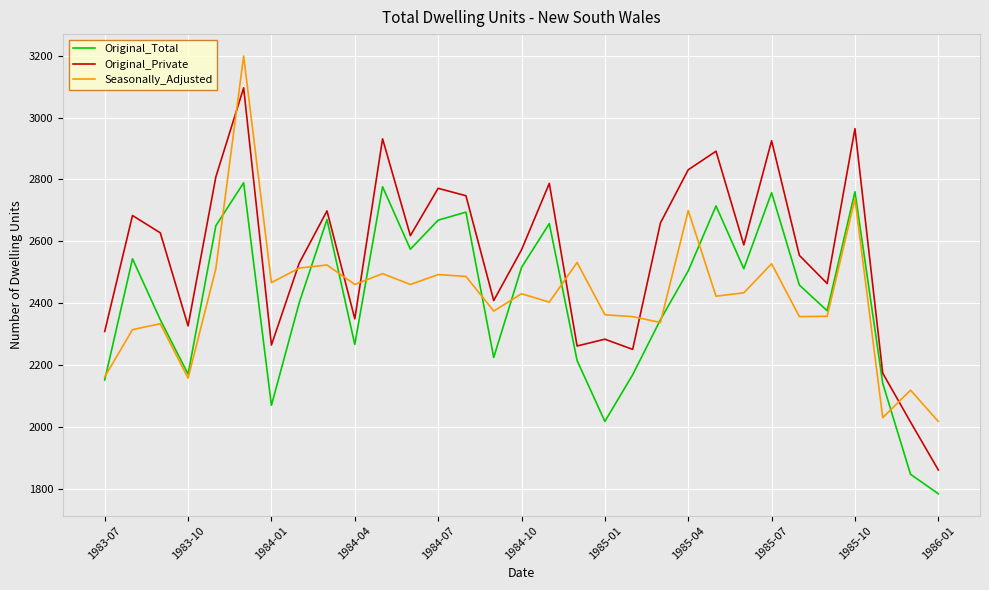

What is the smallest value displayed?

1783